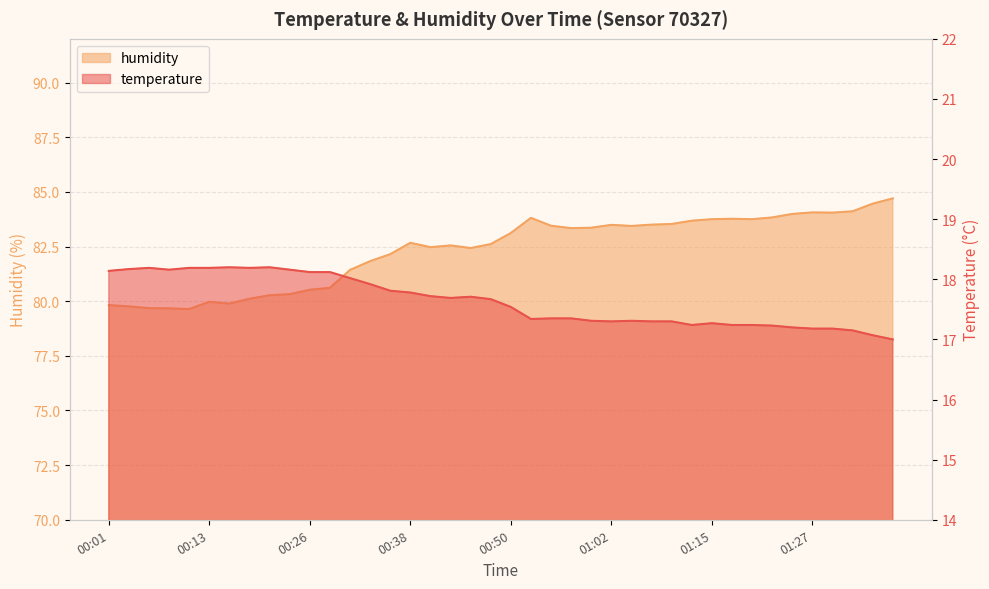

Between 01:02 and 01:17, which is larger?

01:02